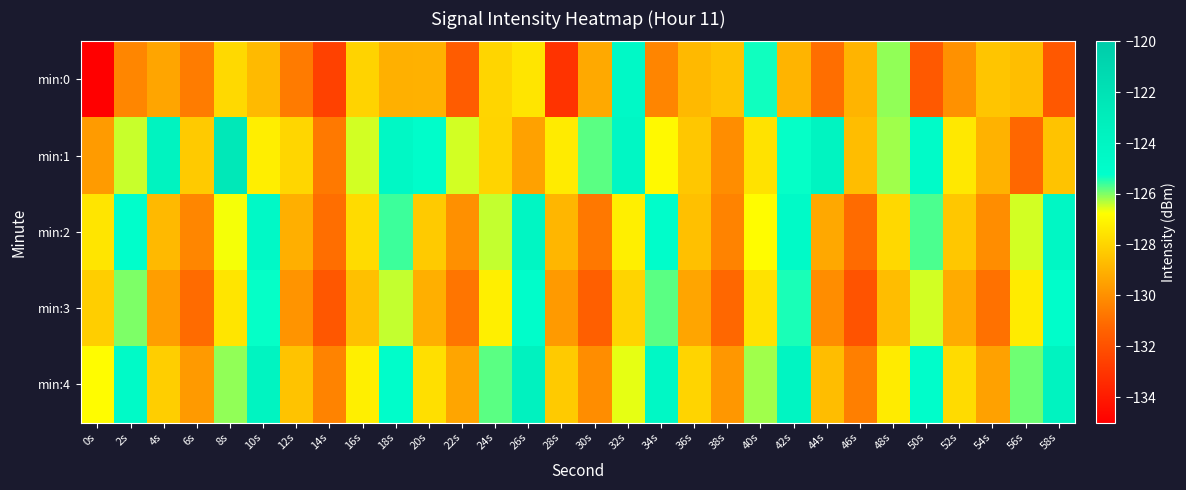

Rank the series by their maximum value, from lowest to highest.

min:3, min:0, min:2, min:4, min:1